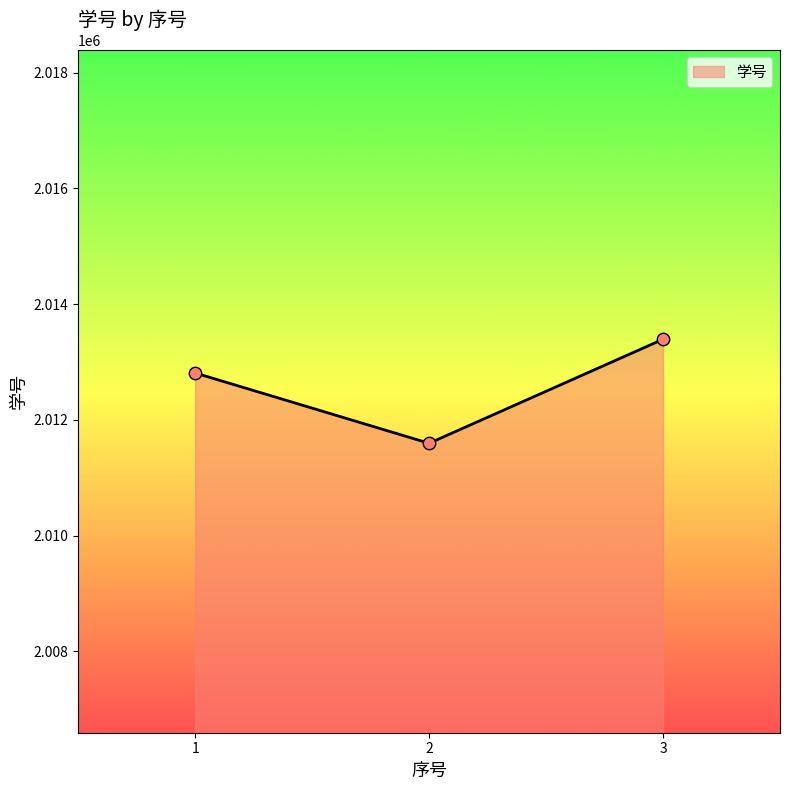

What is the ratio of the value at 2 to the value at 3?

1.0